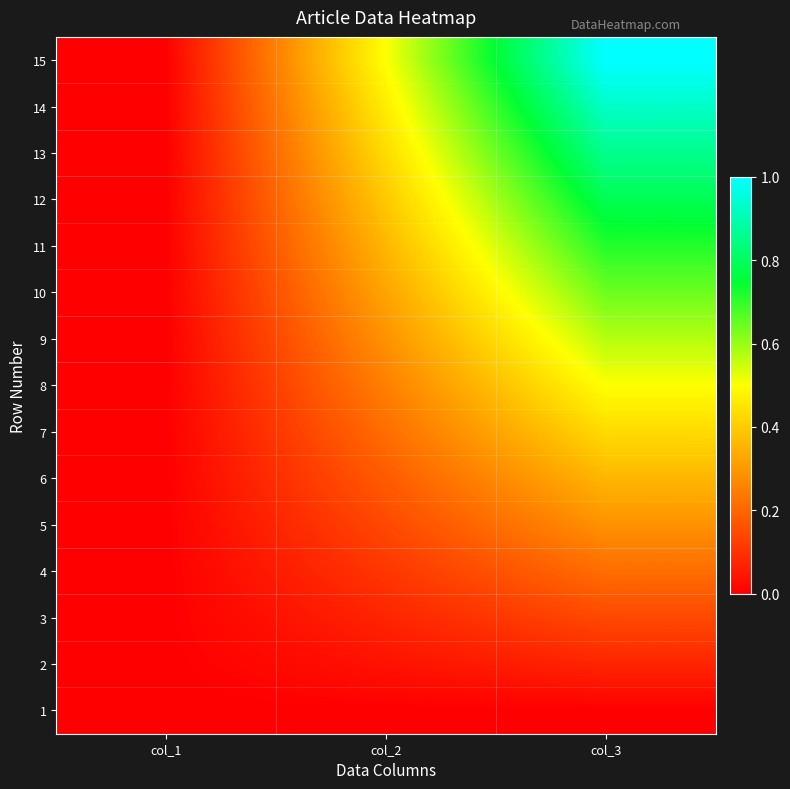

Rank the series at col_1 from lowest to highest value.

1, 2, 3, 4, 5, 6, 7, 8, 9, 10, 11, 12, 13, 14, 15